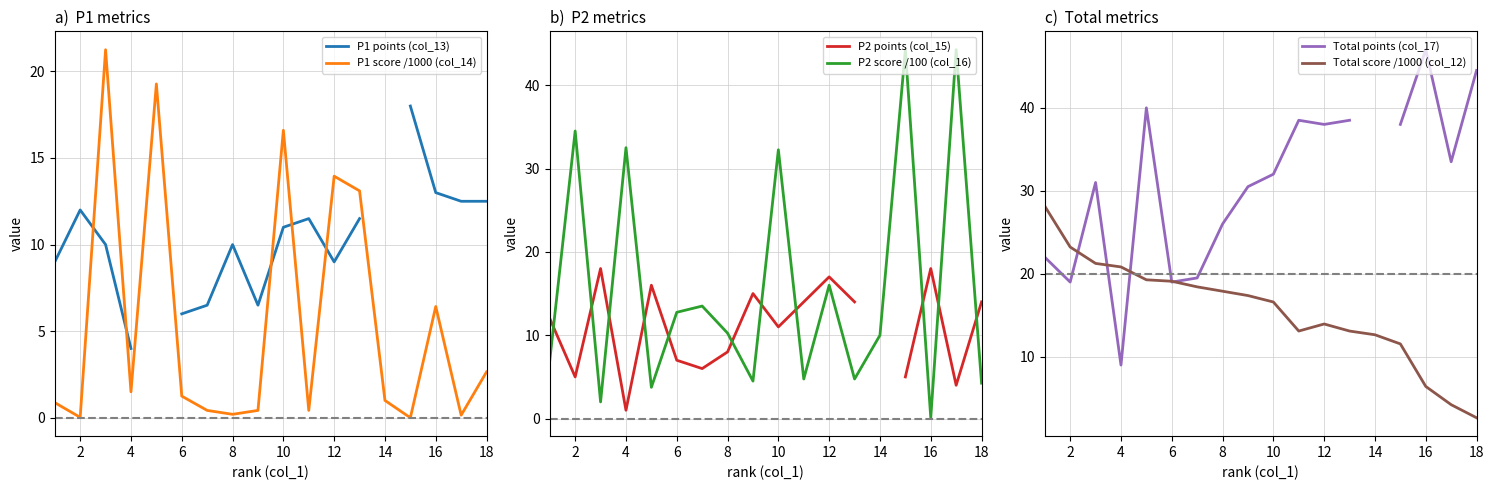

The value of Total score /1000 (col_12) at 6 is 31.8. True or false?

False